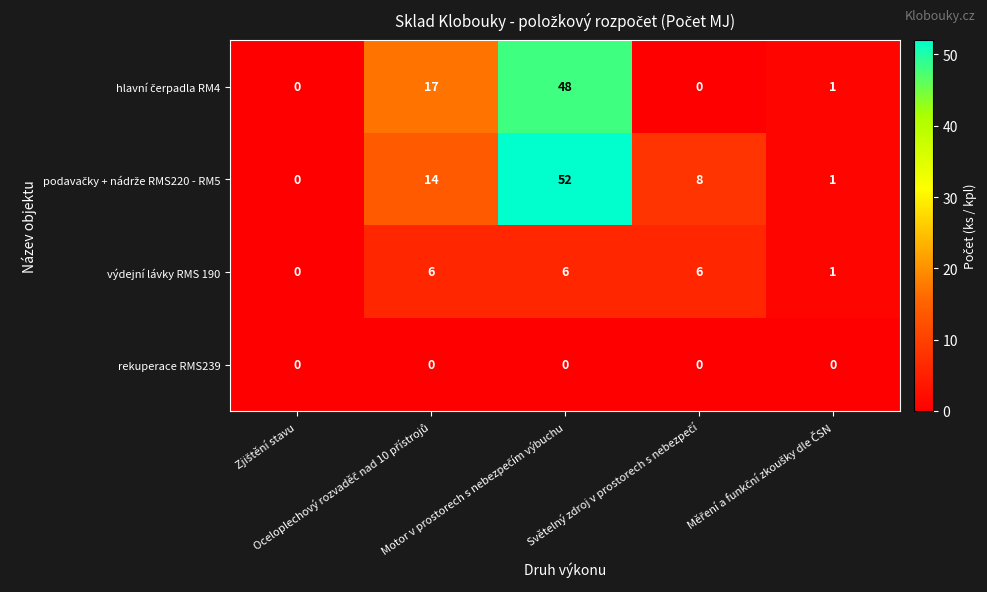

What is the difference between the maximum and second lowest values in the výdejní lávky RMS 190 series?

5